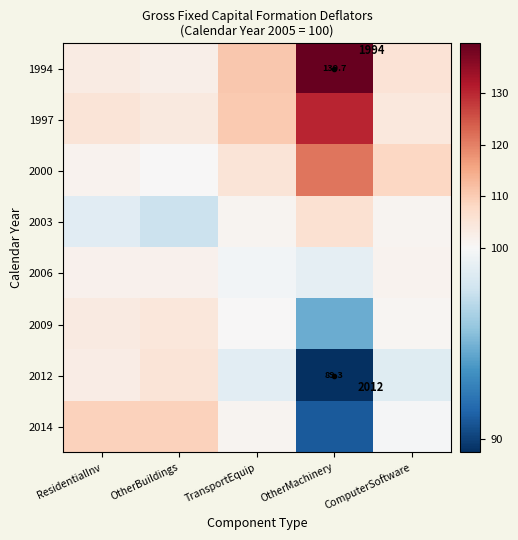

Is the value of 1997 at OtherBuildings greater than the value of 2009 at TransportEquip?

Yes